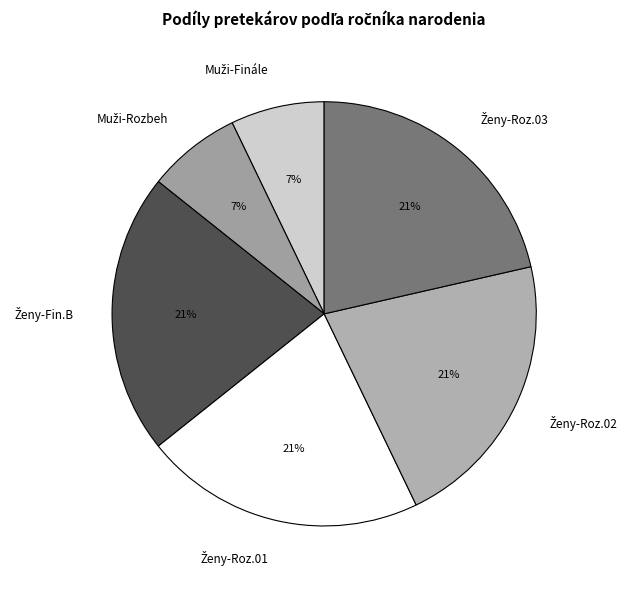

Count the number of slices in the pie.

6